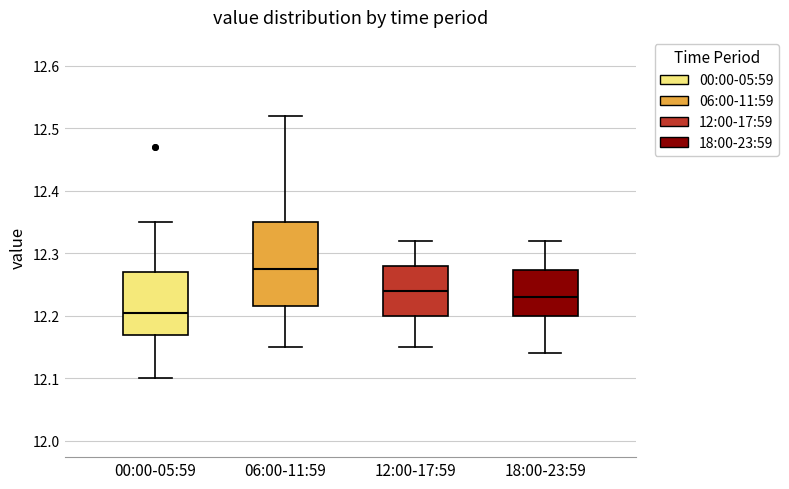

Which box has the lowest median line?

00:00-05:59